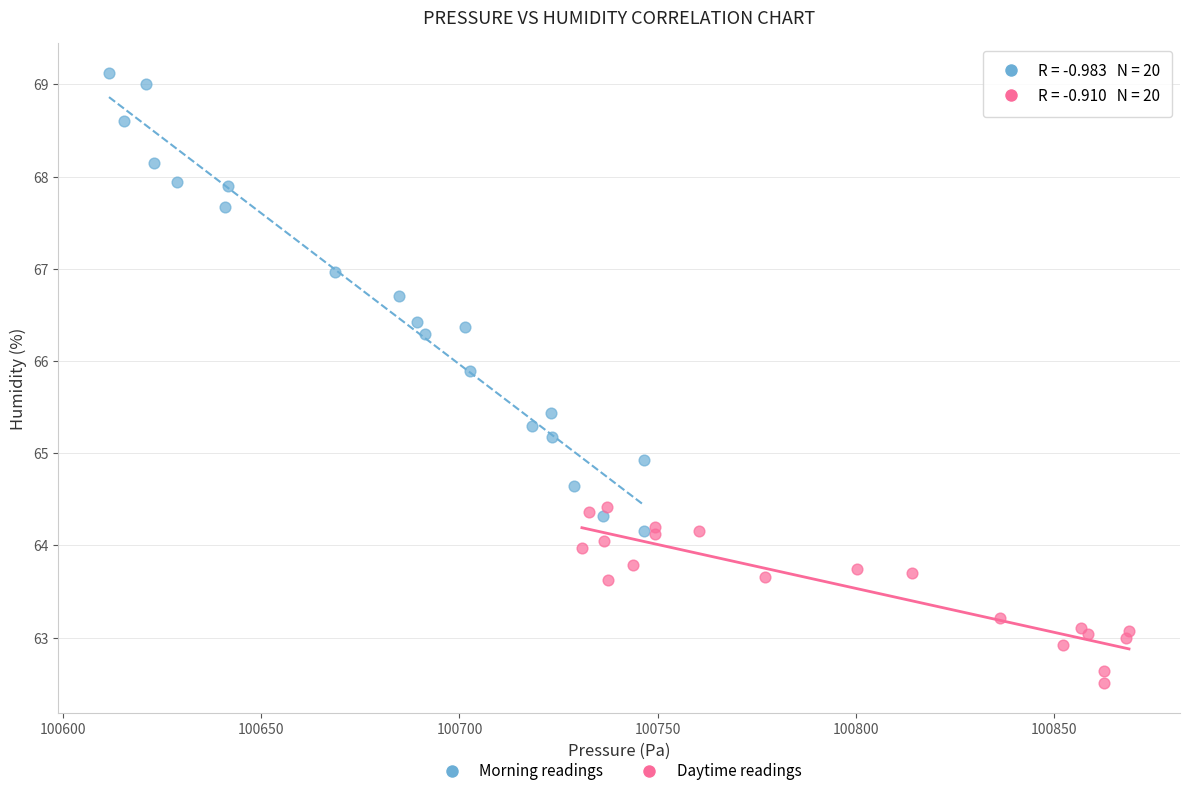

Which series has the largest Y range (max minus min)?

Morning readings